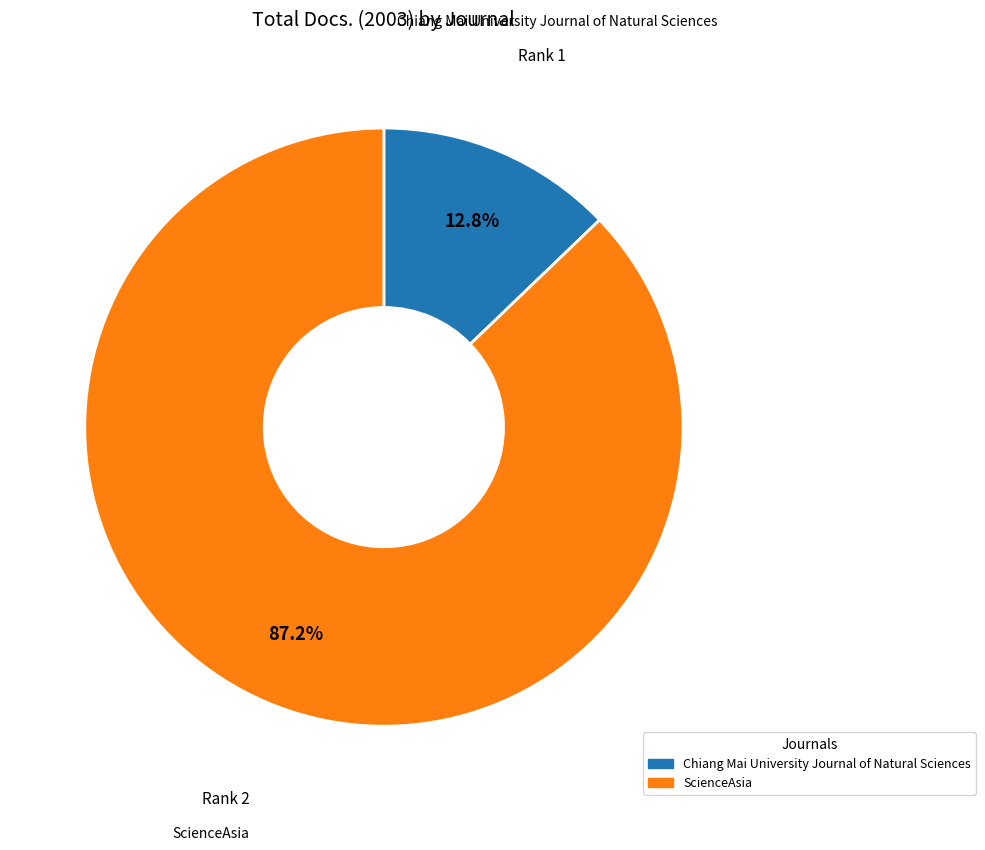

Is the sum of Chiang Mai University Journal of Natural Sciences and ScienceAsia greater than half?

Yes